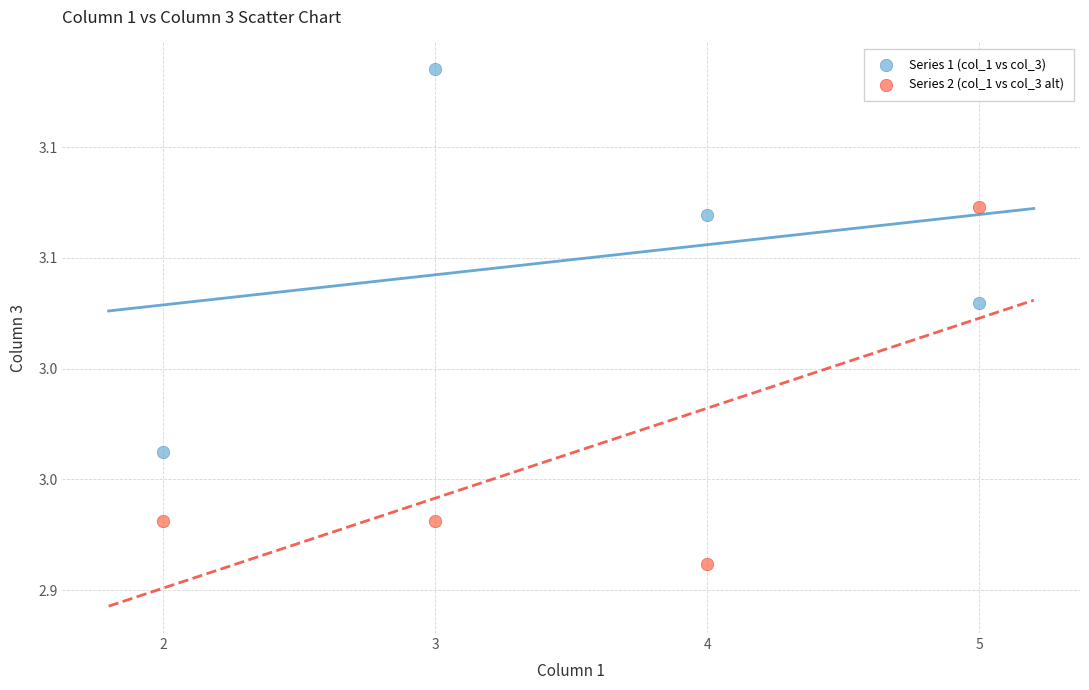

Which series contains the highest Y value?

Series 1 (col_1 vs col_3)